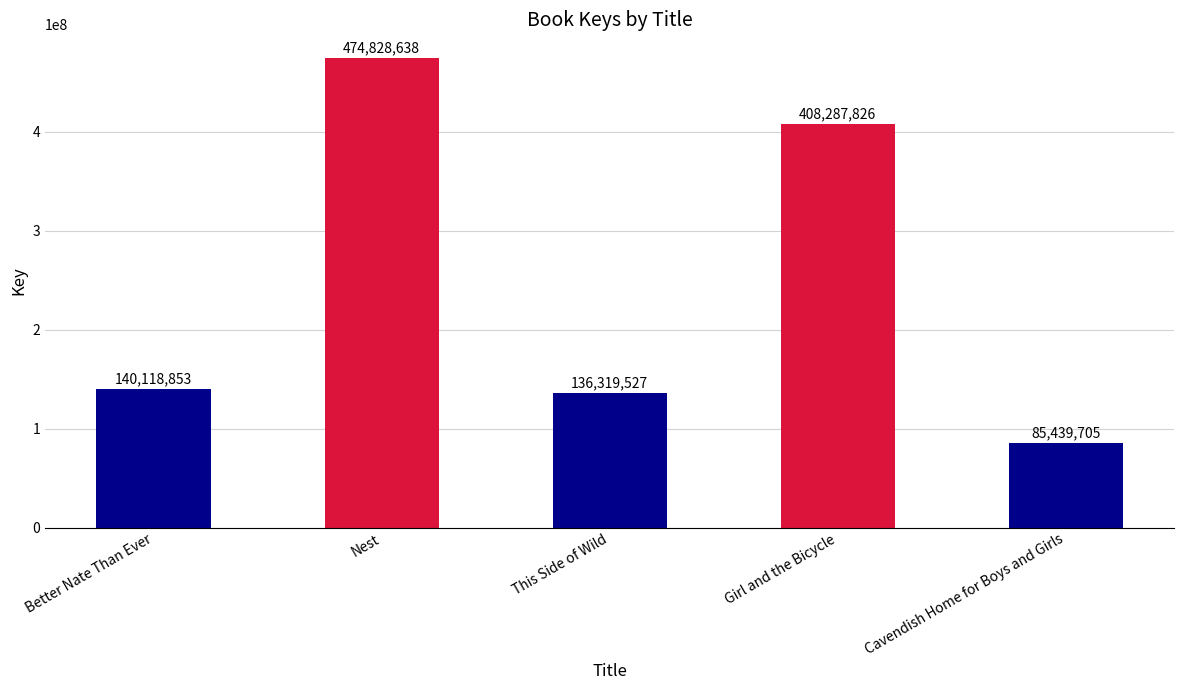

At which category does the chart reach its minimum across all series?

Cavendish Home for Boys and Girls